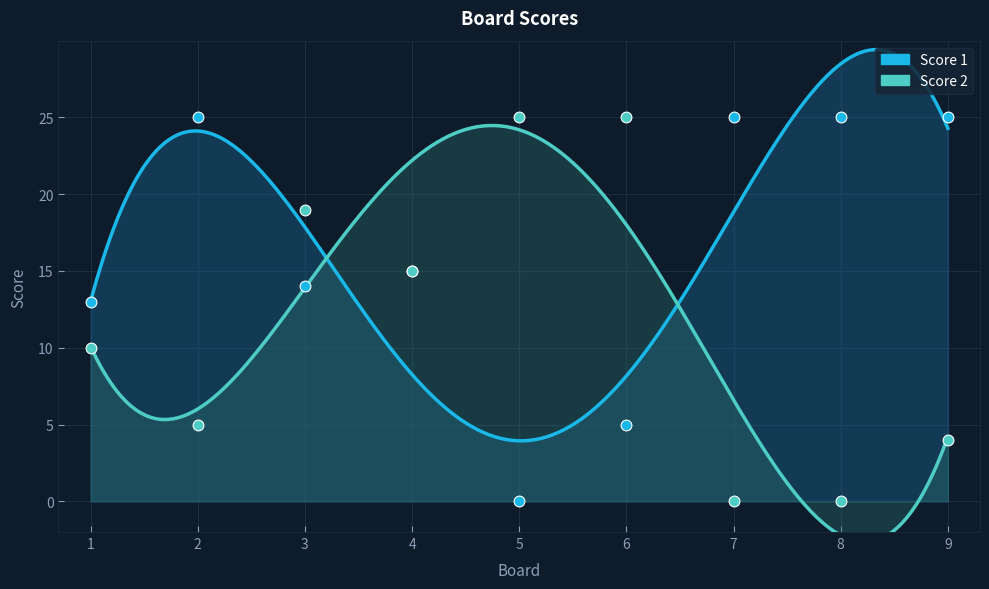

At which category is the sum across all series the highest?

3